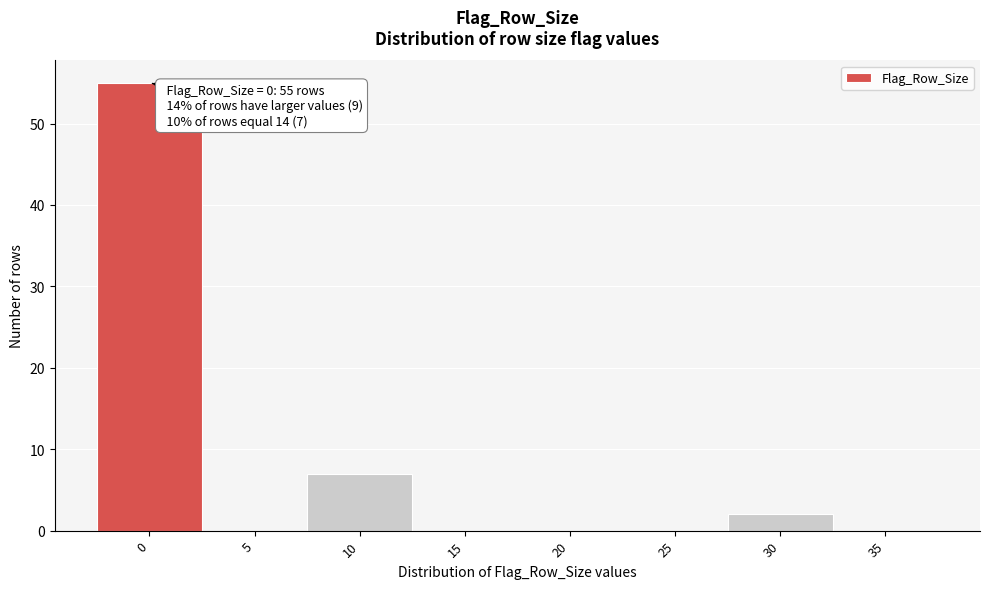

Reading left to right, extract all data points from this chart.

0=55	5=0	10=7	15=0	20=0	25=0	30=2	35=0